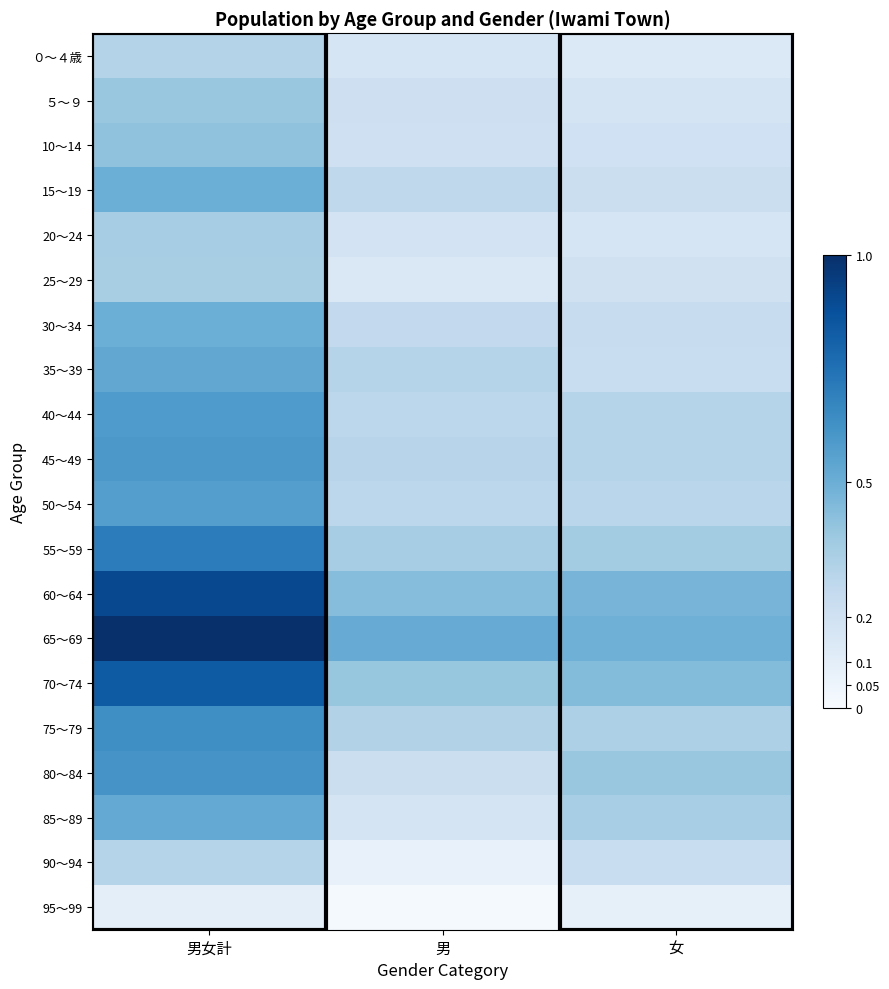

Which category has the lowest value across all series?

男